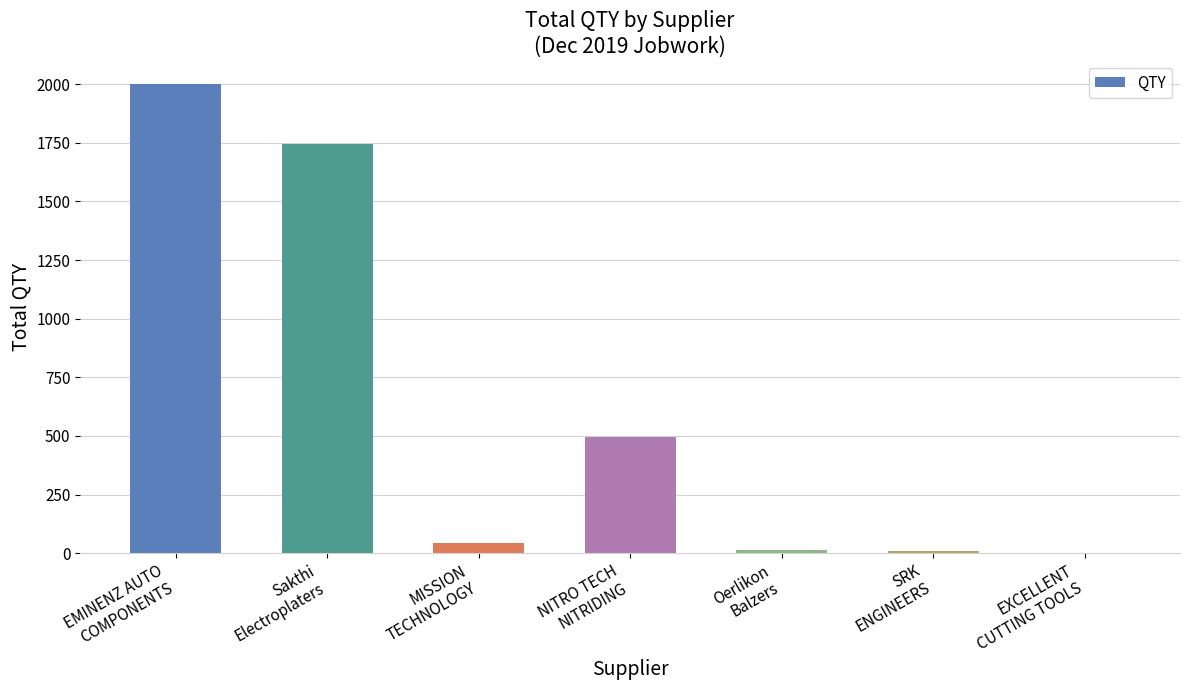

What is the greatest value displayed?

2000